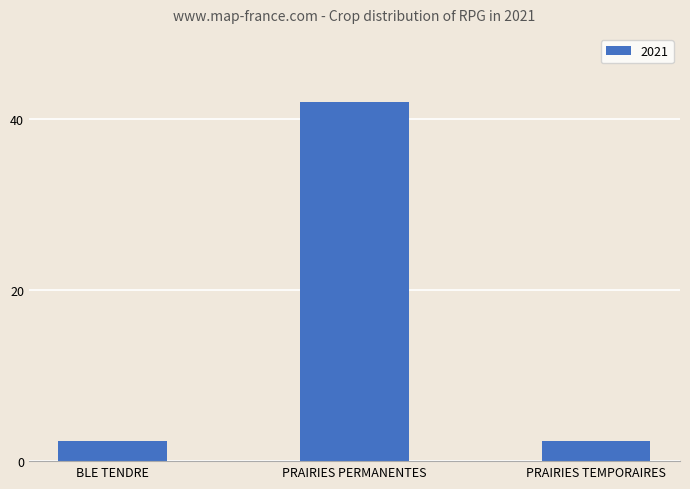

What is the greatest value displayed?

42.0